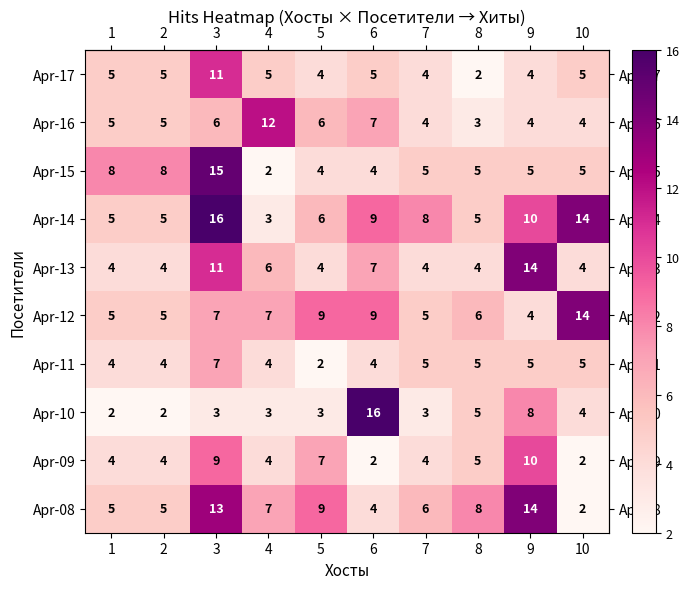

Count the number of data series in this chart.

10